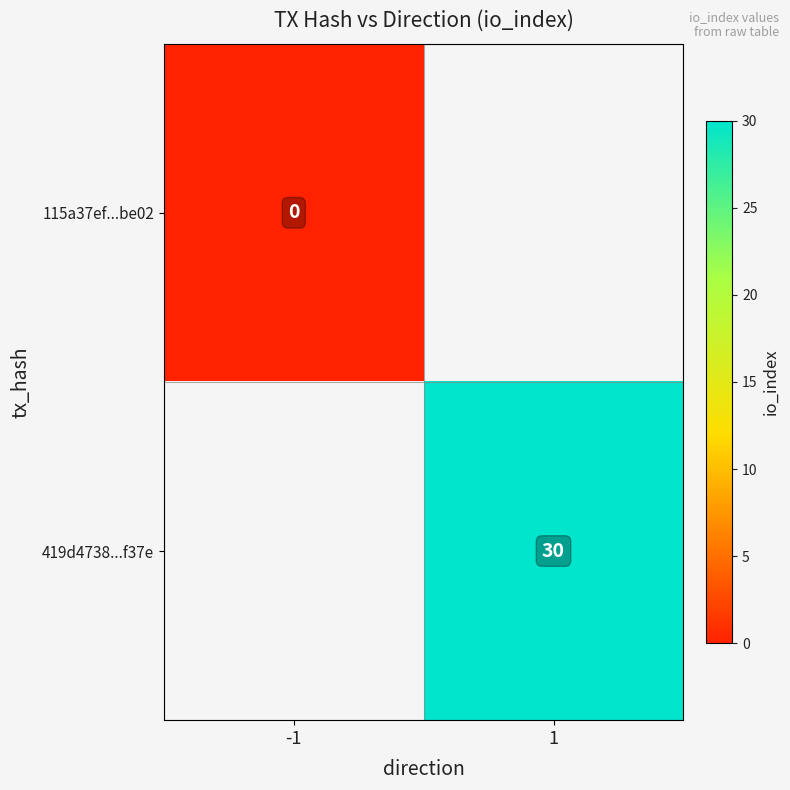

The 419d4738...f37e series shows 39.3 at 1. True or false?

False